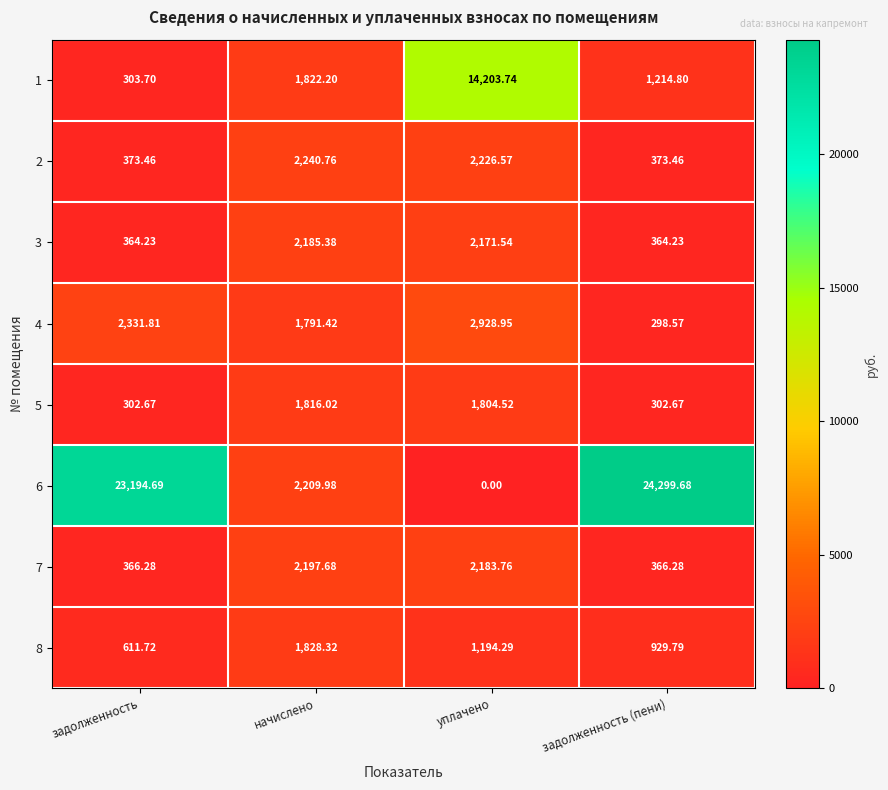

Is the value of 1 at уплачено greater than the value of 5 at уплачено?

Yes